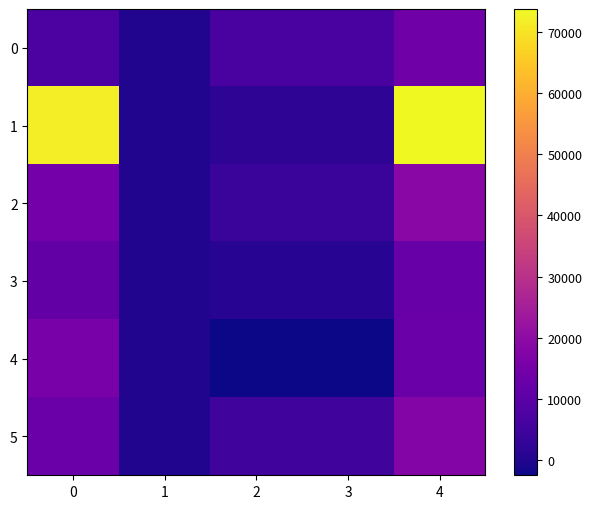

Reading right to left, list all the values displayed in this chart.

0: 4=13676	3=6510	2=6510	1=0	0=7166
1: 4=73719	3=1973	2=1973	1=0	0=71746
2: 4=18684	3=3899	2=3899	1=0	0=14785
3: 4=12471	3=1078	2=1078	1=0	0=11393
4: 4=12945	3=-2460	2=-2460	1=0	0=15405
5: 4=17816	3=5000	2=5000	1=0	0=12816